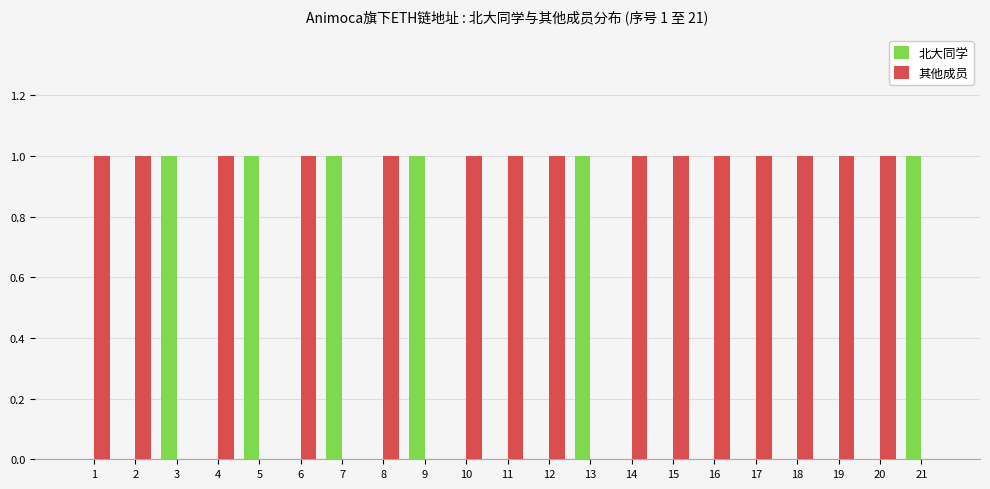

Is the value of 其他成员 at 6 greater than the value of 北大同学 at 8?

Yes